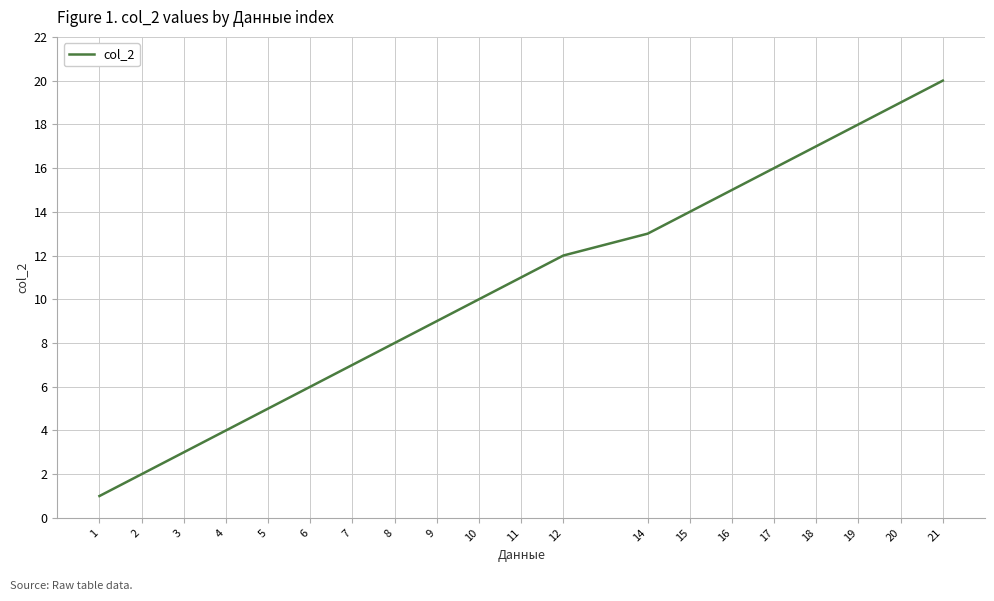

How many lines are shown in the chart?

1